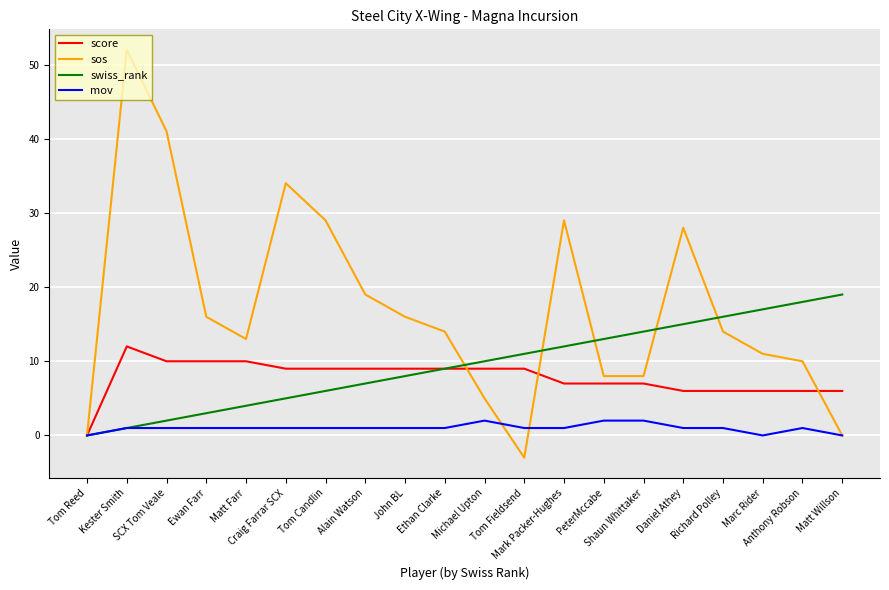

Reading right to left, extract all data points from this chart.

score: 6	6	6	6	6	7	7	7	9	9	9	9	9	9	9	10	10	10	12	0
sos: 0	10	11	14	28	8	8	29	-3	5	14	16	19	29	34	13	16	41	52	0
swiss_rank: 19	18	17	16	15	14	13	12	11	10	9	8	7	6	5	4	3	2	1	0
mov: 0	1	0	1	1	2	2	1	1	2	1	1	1	1	1	1	1	1	1	0